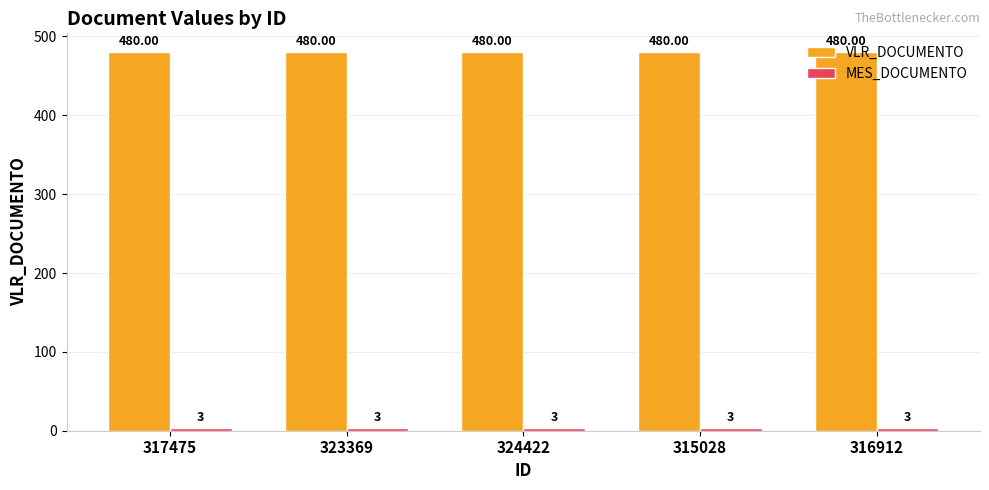

What is the difference between the highest and lowest values at 317475?

477